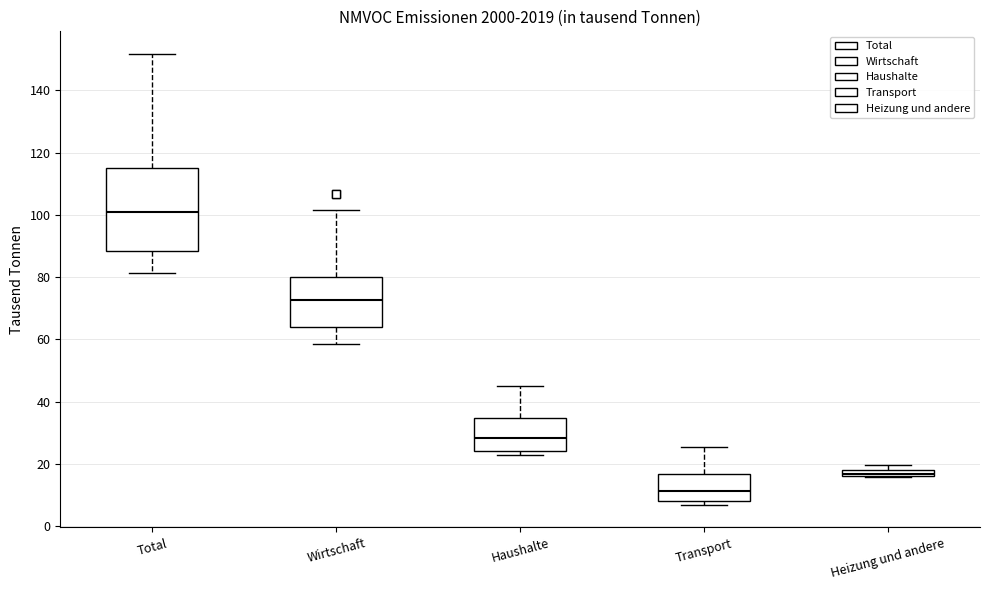

Which box has the lowest median line?

Transport